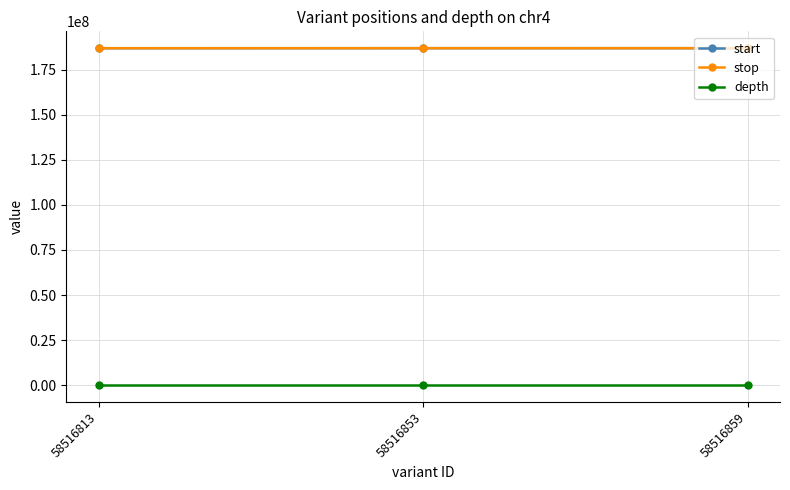

How many stop values are between 186990912 and 187008623?

3